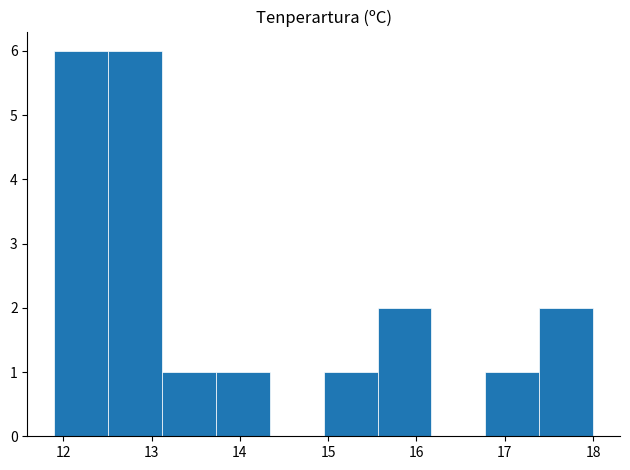

What is the height of the bar covering 17.39 to 18.00 on the x-axis? Neither the bar edges nor the heights are printed on the chart, so give them approximately, as read against the axes.

2